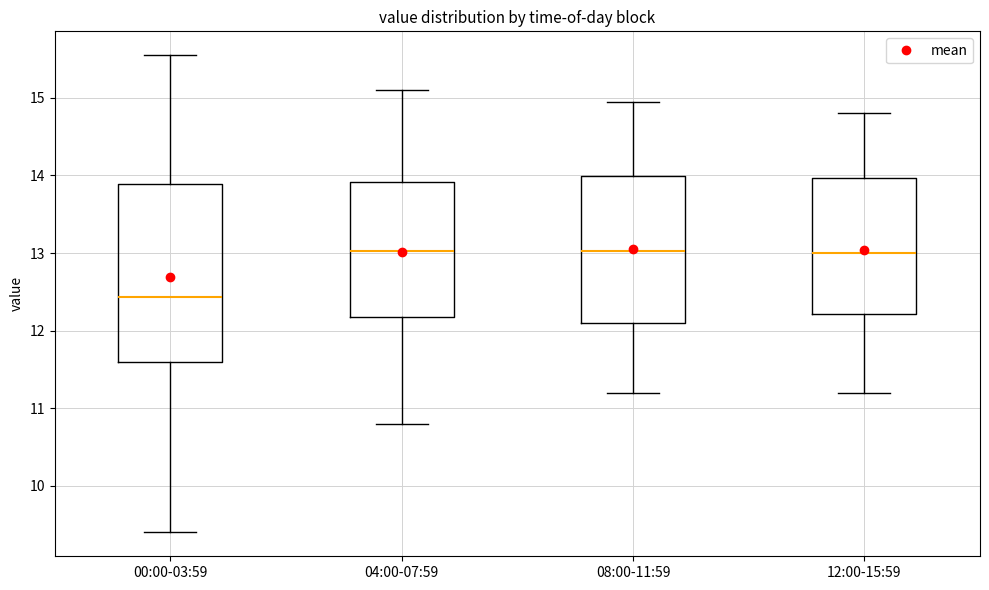

Comparing the boxes themselves (not the whiskers), which one is the tallest?

00:00-03:59